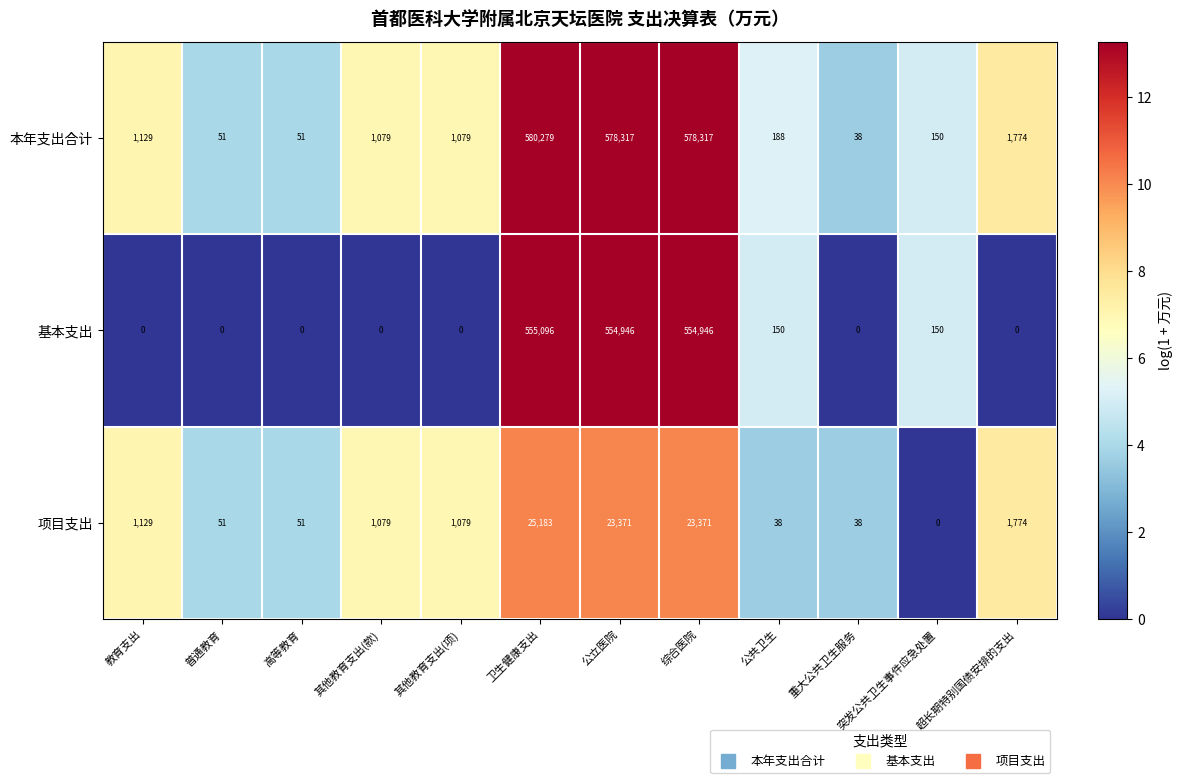

True or false: 项目支出 has a value of 1696 at 其他教育支出(款).

False